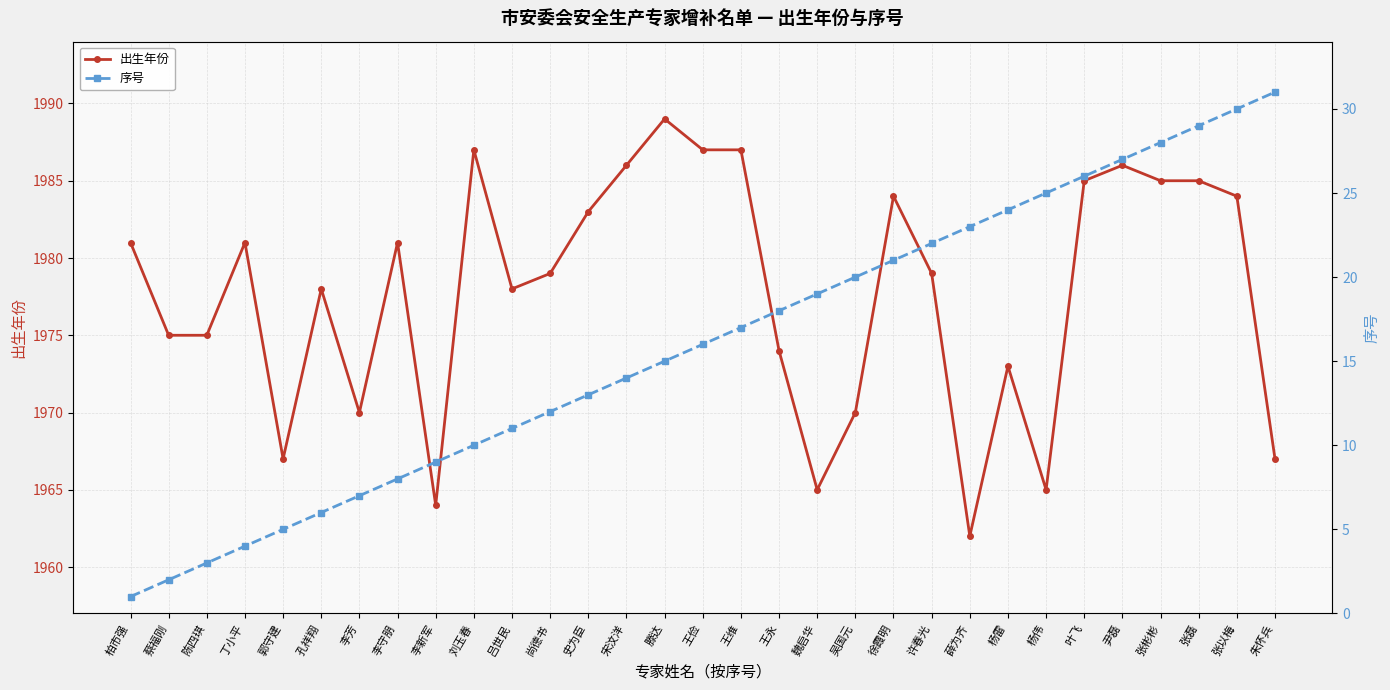

What is the sum of all 出生年份 values?

61312